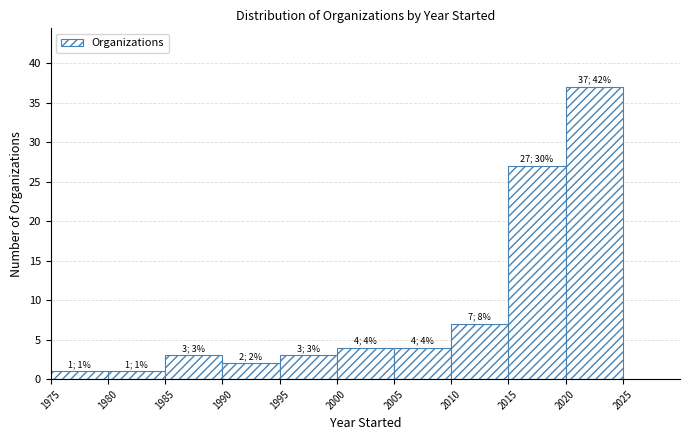

Over which range of the x-axis is the bar tallest?

2020 to 2025